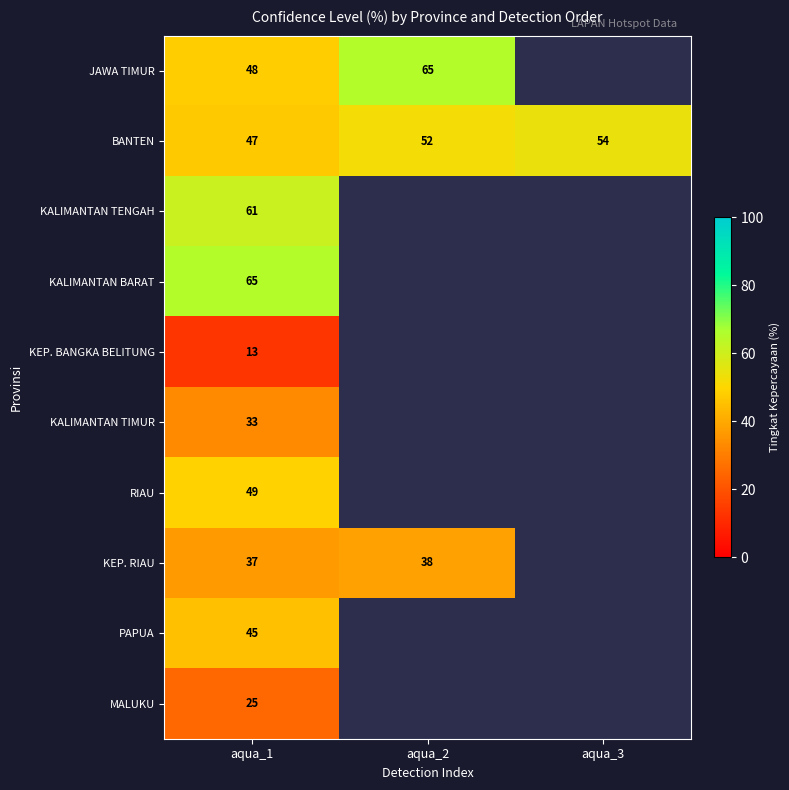

Rank the series at aqua_1 from highest to lowest value.

KALIMANTAN BARAT, KALIMANTAN TENGAH, RIAU, JAWA TIMUR, BANTEN, PAPUA, KEP. RIAU, KALIMANTAN TIMUR, MALUKU, KEP. BANGKA BELITUNG